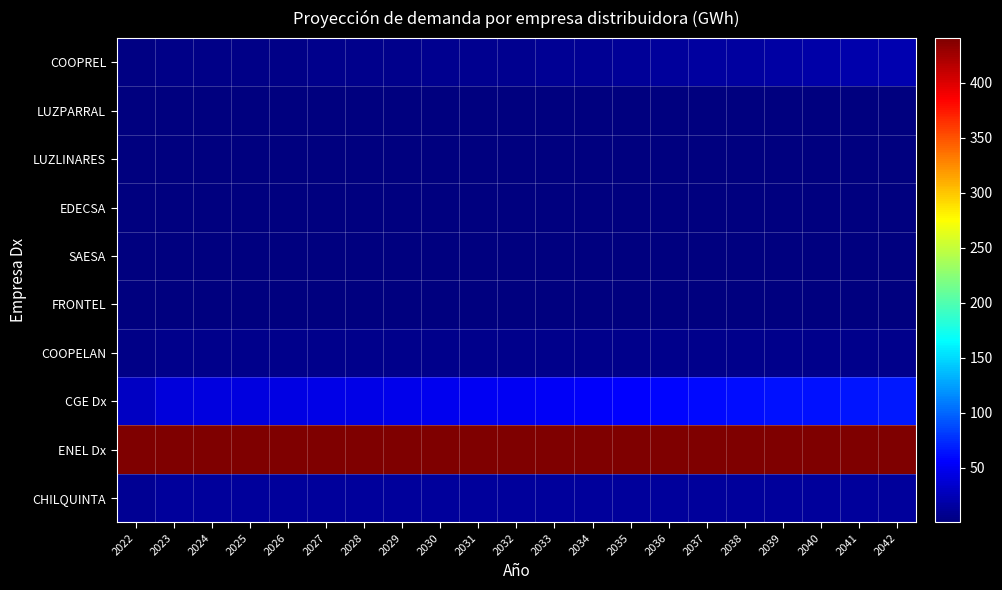

Reading left to right, list all the values displayed in this chart.

CHILQUINTA: 2022=9.6	2023=13.6	2024=13.6	2025=13.6	2026=13.6	2027=13.6	2028=13.6	2029=13.6	2030=13.6	2031=13.6	2032=13.6	2033=13.6	2034=13.6	2035=13.6	2036=13.6	2037=13.6	2038=13.6	2039=13.6	2040=13.6	2041=13.6	2042=13.6
ENEL Dx: 2022=440.7	2023=440.7	2024=440.7	2025=440.7	2026=440.7	2027=440.7	2028=440.7	2029=440.7	2030=440.7	2031=440.7	2032=440.7	2033=440.7	2034=440.7	2035=440.7	2036=440.7	2037=440.7	2038=440.7	2039=440.7	2040=440.7	2041=440.7	2042=440.7
CGE Dx: 2022=31.1	2023=40.5	2024=41.5	2025=42.6	2026=43.8	2027=45.0	2028=46.3	2029=47.5	2030=48.9	2031=50.2	2032=51.6	2033=53.0	2034=54.5	2035=56.0	2036=57.5	2037=59.1	2038=60.6	2039=62.2	2040=63.8	2041=65.3	2042=66.9
COOPELAN: 2022=5.3	2023=5.4	2024=5.5	2025=5.6	2026=5.7	2027=5.7	2028=5.8	2029=5.9	2030=6.0	2031=6.1	2032=6.1	2033=6.2	2034=6.3	2035=6.4	2036=6.5	2037=6.6	2038=6.7	2039=6.8	2040=6.9	2041=7.0	2042=7.1
FRONTEL: 2022=0.2	2023=0.2	2024=0.2	2025=0.2	2026=0.2	2027=0.2	2028=0.2	2029=0.2	2030=0.2	2031=0.2	2032=0.2	2033=0.2	2034=0.2	2035=0.2	2036=0.2	2037=0.2	2038=0.2	2039=0.2	2040=0.2	2041=0.2	2042=0.2
SAESA: 2022=0.5	2023=0.5	2024=0.5	2025=0.5	2026=0.5	2027=0.5	2028=0.5	2029=0.5	2030=0.5	2031=0.5	2032=0.5	2033=0.5	2034=0.5	2035=0.5	2036=0.5	2037=0.5	2038=0.5	2039=0.5	2040=0.5	2041=0.5	2042=0.5
EDECSA: 2022=0.9	2023=1.3	2024=1.3	2025=1.3	2026=1.3	2027=1.3	2028=1.3	2029=1.3	2030=1.3	2031=1.3	2032=1.3	2033=1.3	2034=1.3	2035=1.3	2036=1.3	2037=1.3	2038=1.3	2039=1.3	2040=1.3	2041=1.3	2042=1.3
LUZLINARES: 2022=0.3	2023=0.4	2024=0.4	2025=0.4	2026=0.4	2027=0.4	2028=0.4	2029=0.4	2030=0.4	2031=0.4	2032=0.4	2033=0.4	2034=0.4	2035=0.4	2036=0.4	2037=0.4	2038=0.4	2039=0.4	2040=0.4	2041=0.4	2042=0.4
LUZPARRAL: 2022=0.4	2023=0.4	2024=0.4	2025=0.4	2026=0.4	2027=0.4	2028=0.4	2029=0.4	2030=0.4	2031=0.4	2032=0.4	2033=0.4	2034=0.4	2035=0.4	2036=0.4	2037=0.4	2038=0.4	2039=0.4	2040=0.4	2041=0.4	2042=0.4
COOPREL: 2022=3.3	2023=3.7	2024=4.1	2025=4.5	2026=4.9	2027=5.4	2028=5.9	2029=6.5	2030=7.2	2031=7.9	2032=8.7	2033=9.6	2034=10.5	2035=11.6	2036=12.7	2037=14.0	2038=15.4	2039=16.9	2040=18.6	2041=20.5	2042=22.5